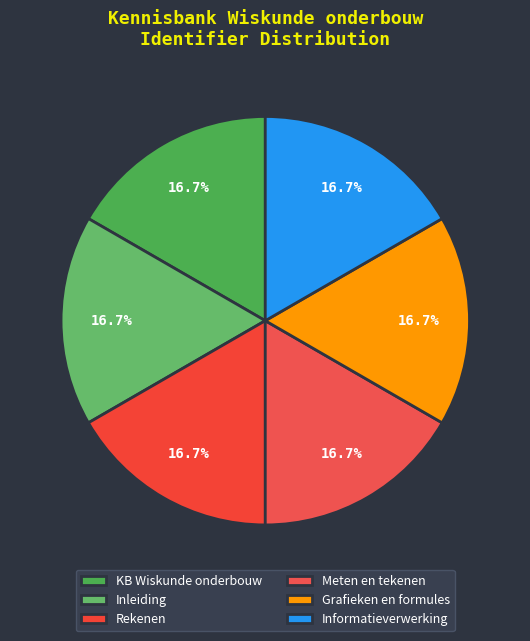

How many slices are in this pie chart?

6